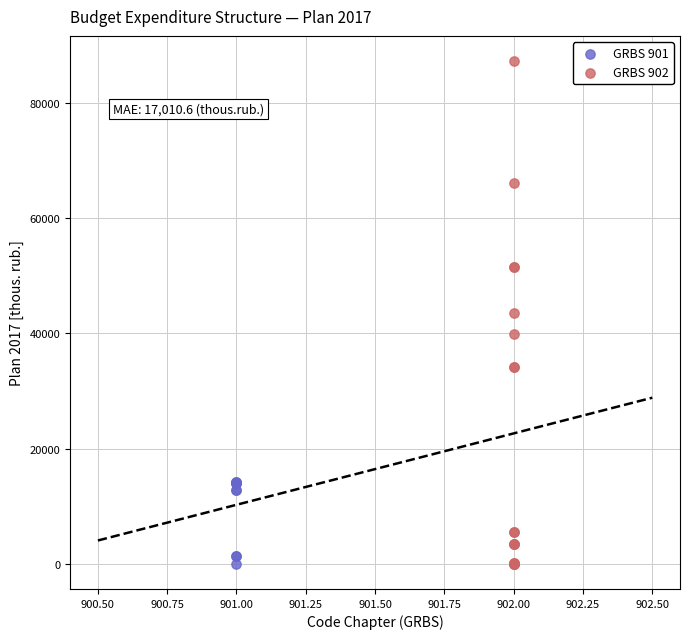

Which series contains the highest Y value?

GRBS 902